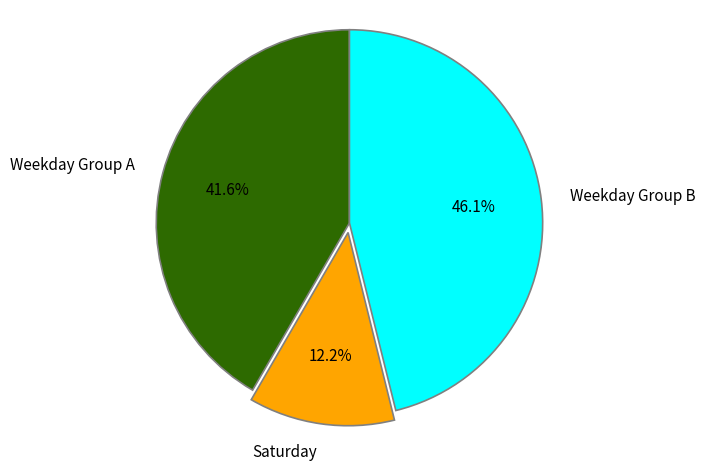

Does any single category account for the majority?

No